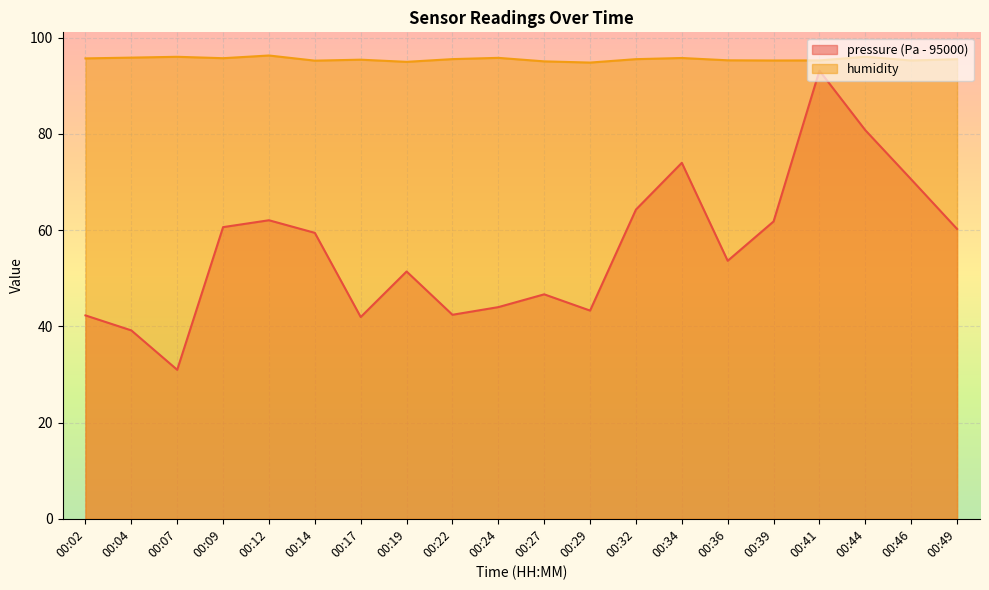

What are all the series names shown in the legend?

pressure (Pa - 95000), humidity